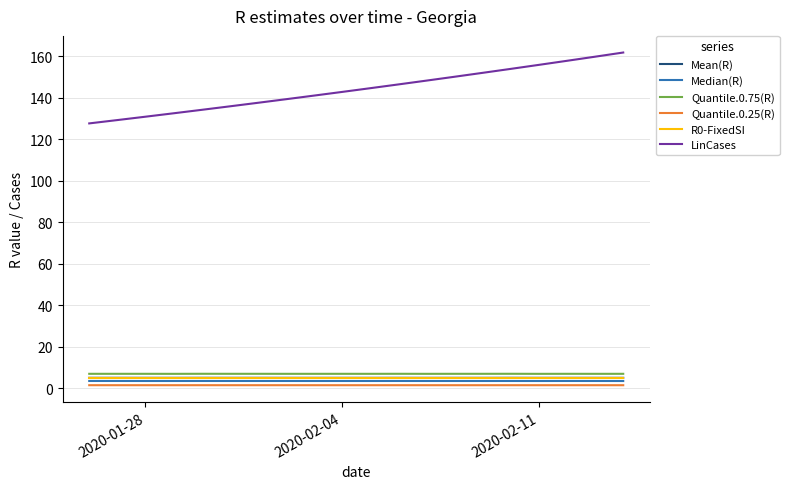

Which series has the largest total across all categories?

LinCases